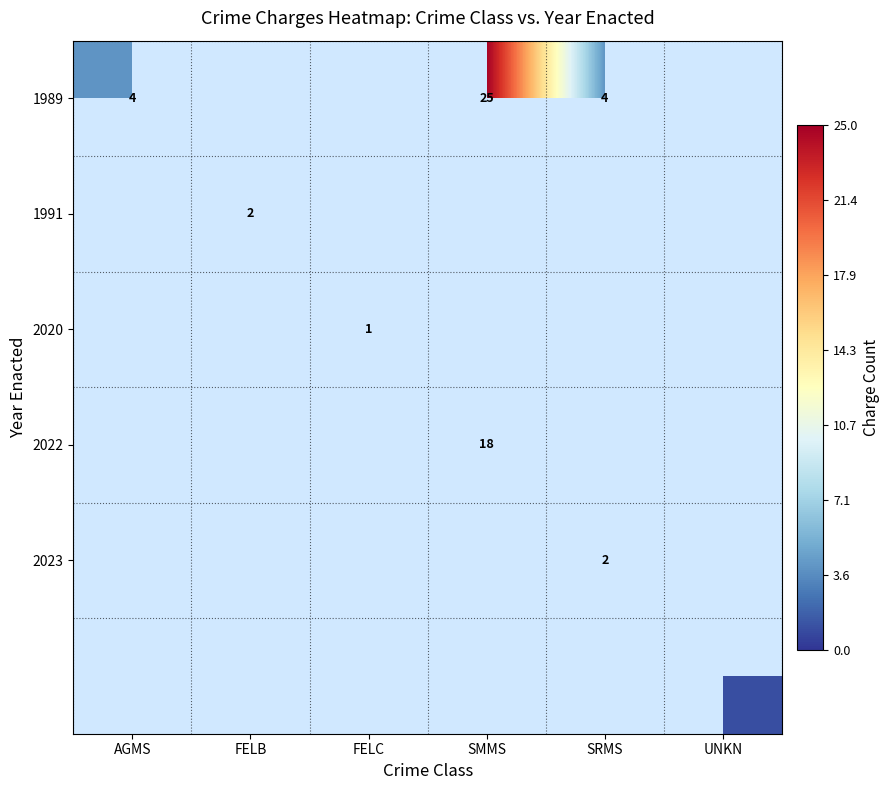

The value of 1989 at SRMS is 4. True or false?

True